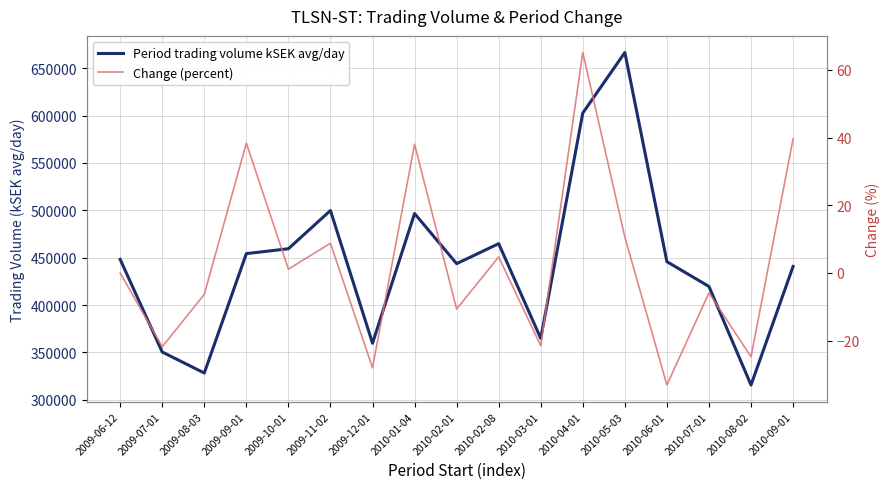

What is the difference between the maximum and minimum values in the Change (percent) series?

98.3